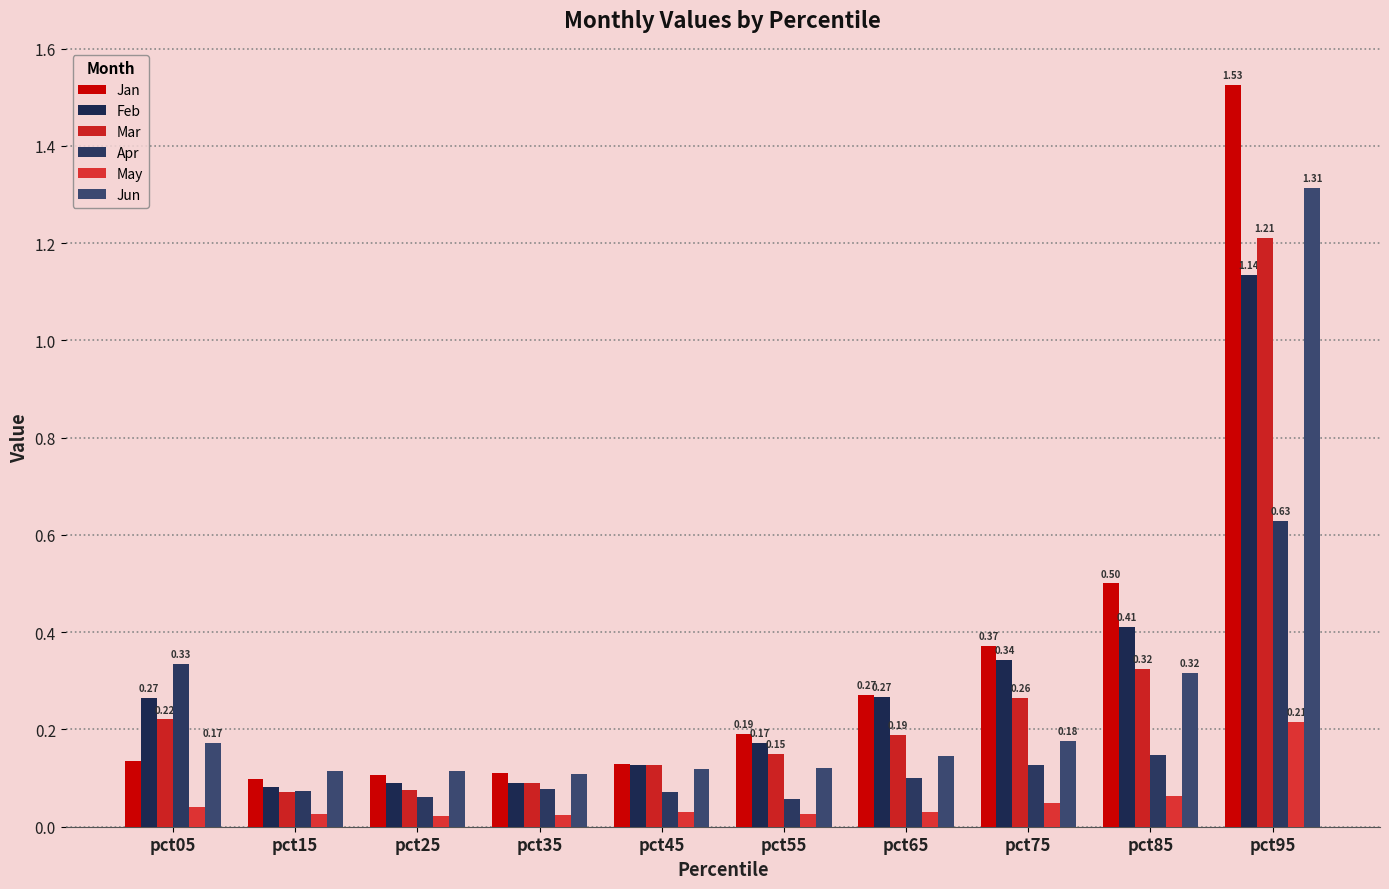

What are all the series names shown in the legend?

Jan, Feb, Mar, Apr, May, Jun